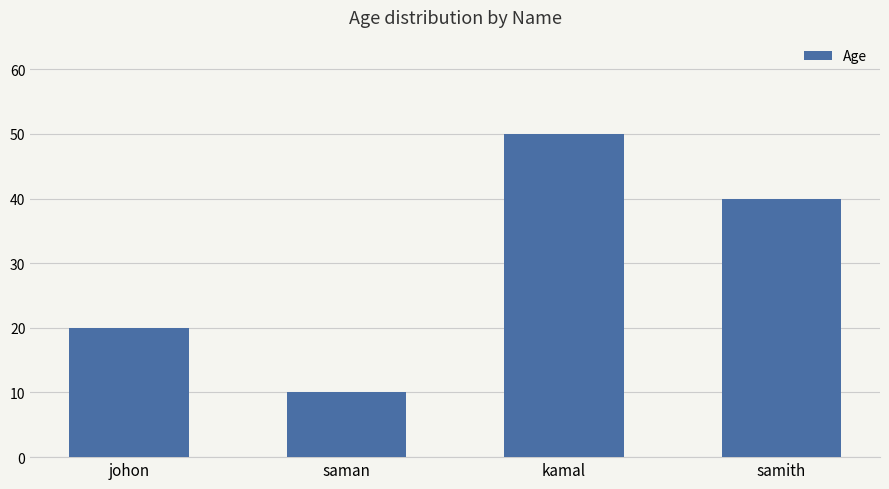

How many bars are there in total?

4